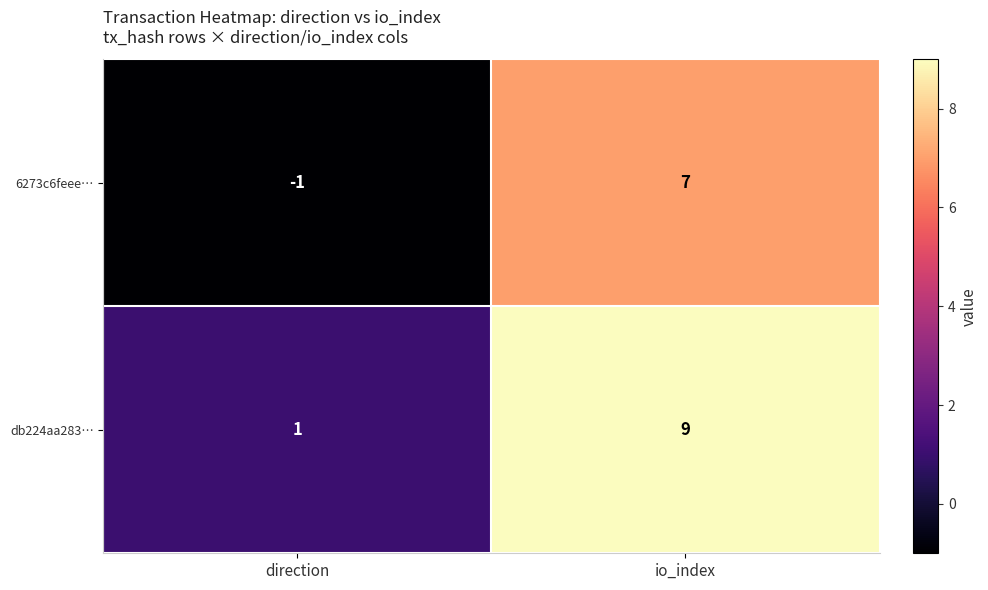

Reading left to right, extract all data points from this chart.

6273c6feee…: direction=-1	io_index=7
db224aa283…: direction=1	io_index=9